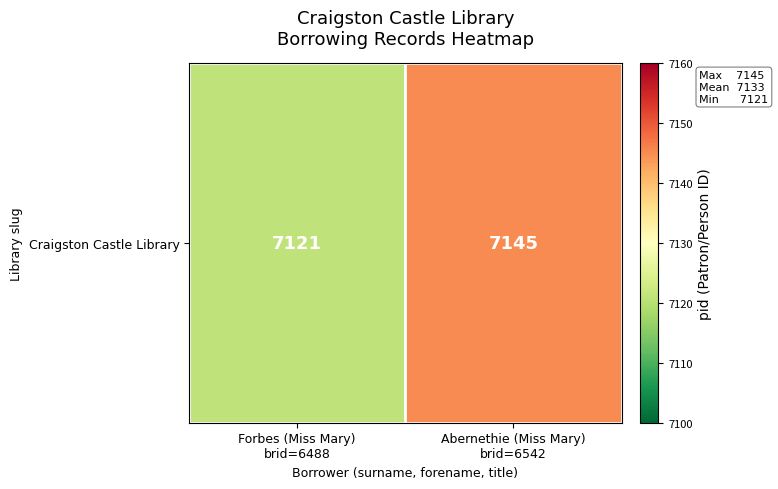

Rank the categories by value from lowest to highest.

Forbes (Miss Mary)
brid=6488, Abernethie (Miss Mary)
brid=6542